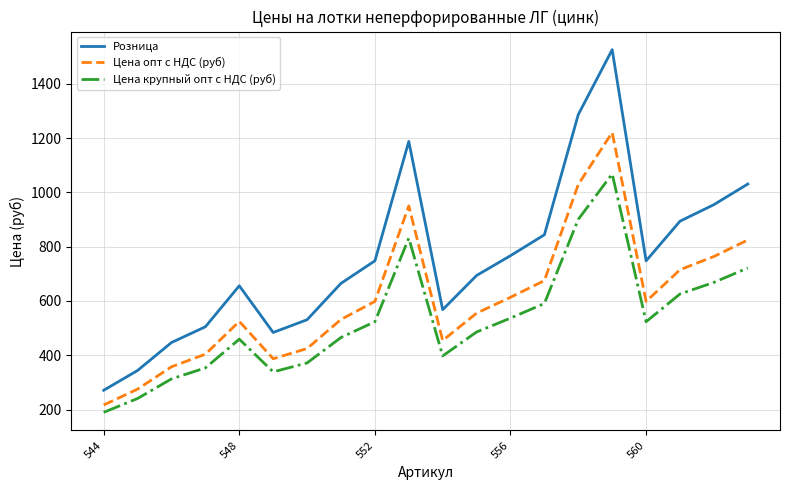

Which series has the largest range (max minus min)?

Розница